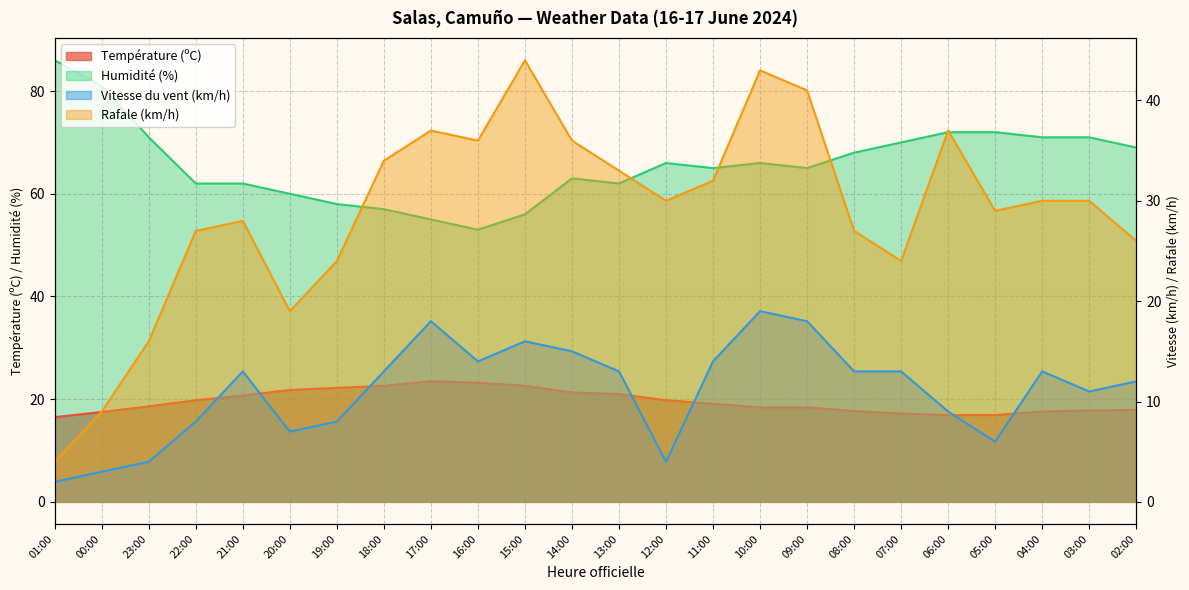

Is the value of Humidité (%) at 03:00 greater than the value of Vitesse du vent (km/h) at 17:00?

Yes